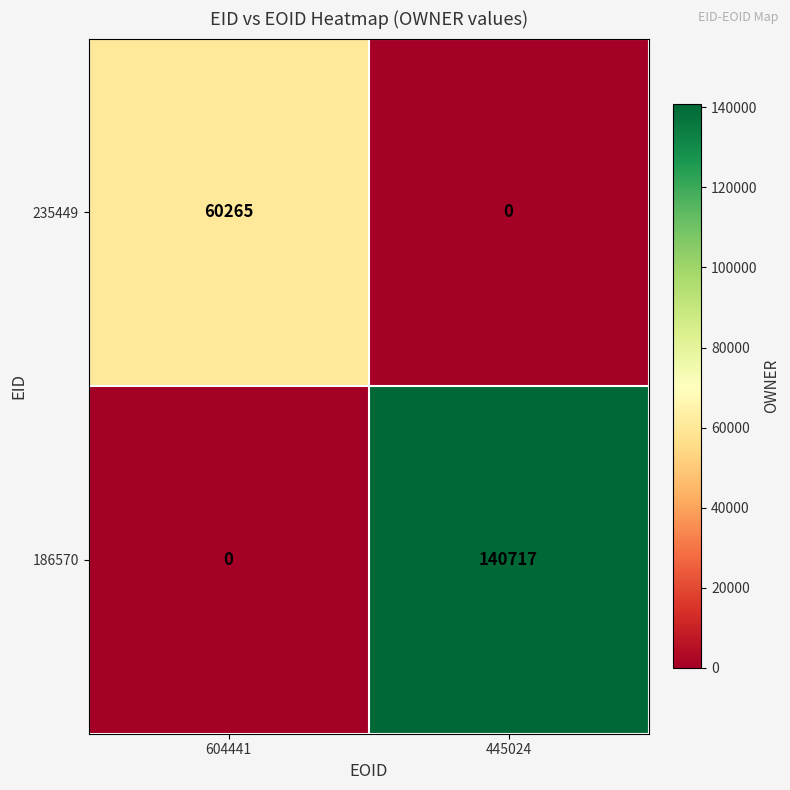

Where is 235449 nearest to the value 30132?

445024